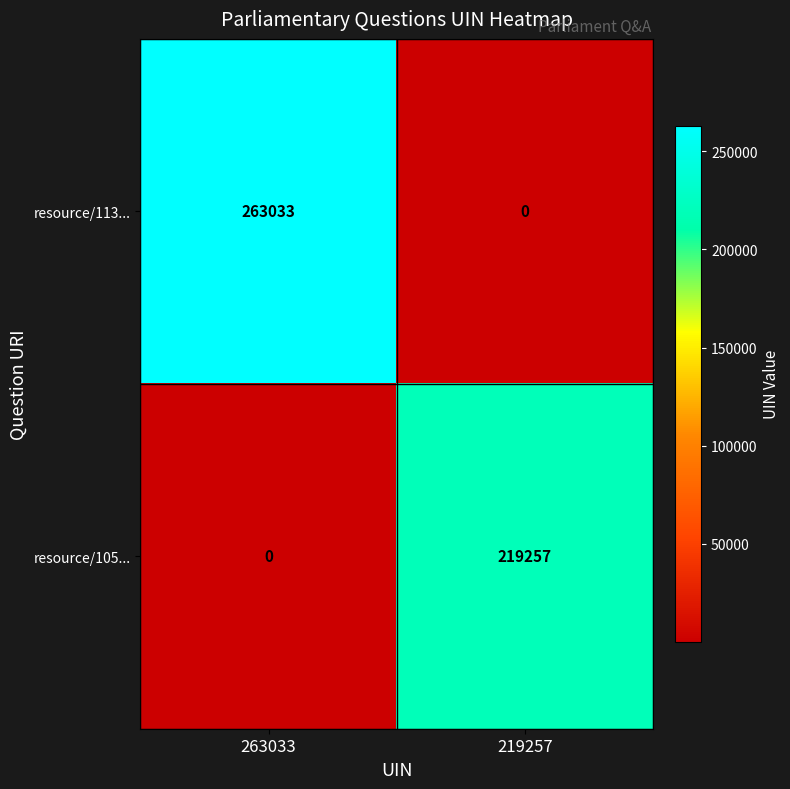

What is the maximum value shown in the chart?

263033